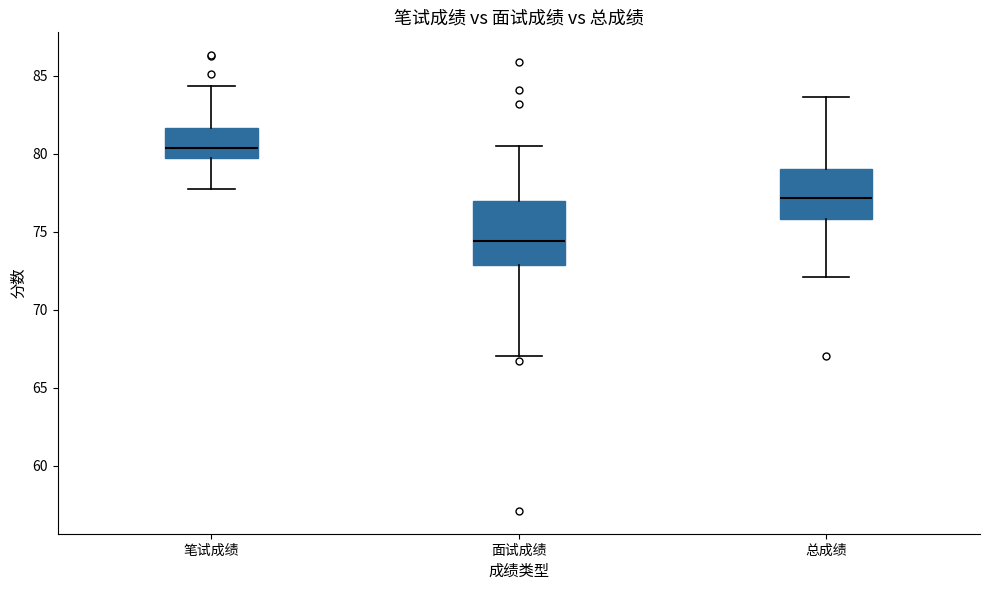

Which box's median line is the lowest?

面试成绩